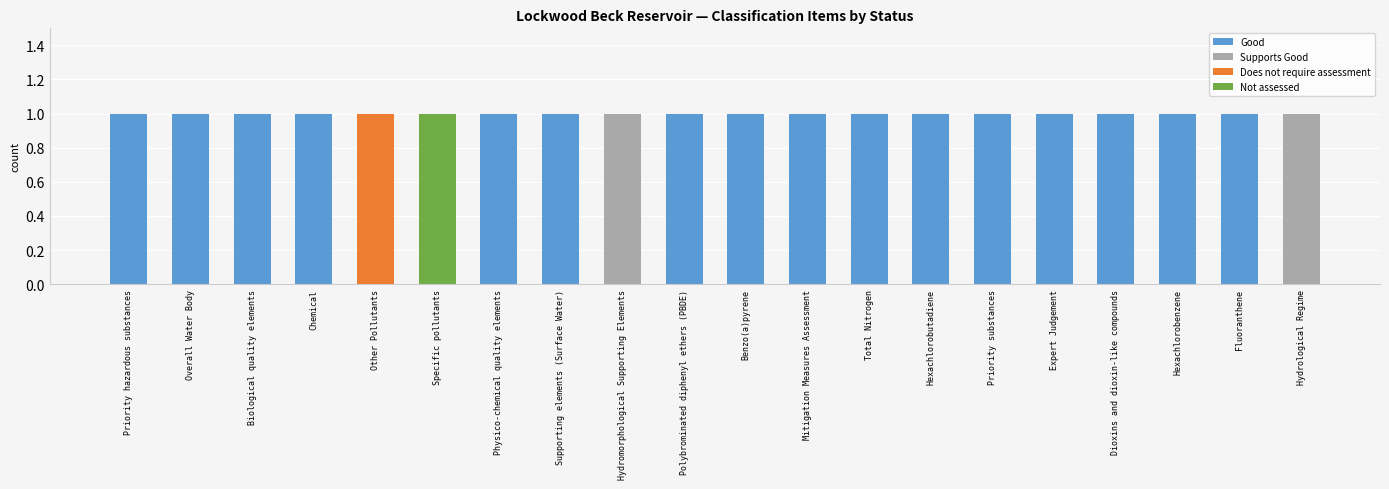

True or false: Does not require assessment has a value of 1 at Benzo(a)pyrene.

False